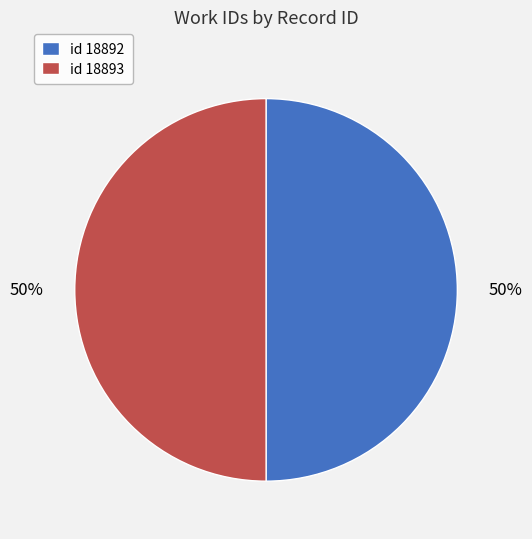

To the nearest percent, what portion does id 18893 represent?

50%